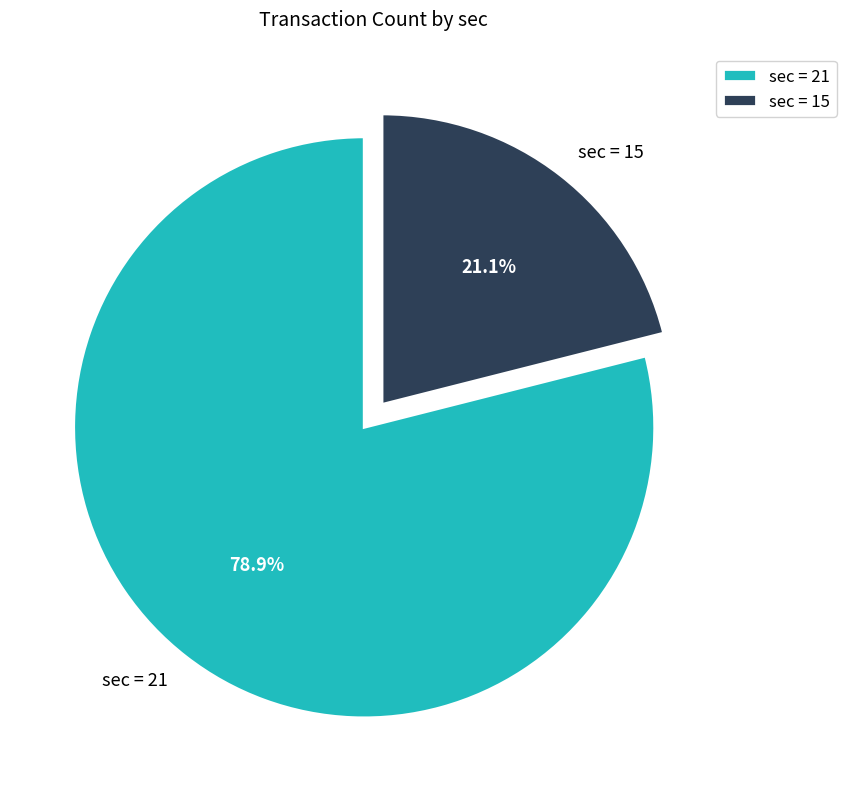

How many slices are in this pie chart?

2